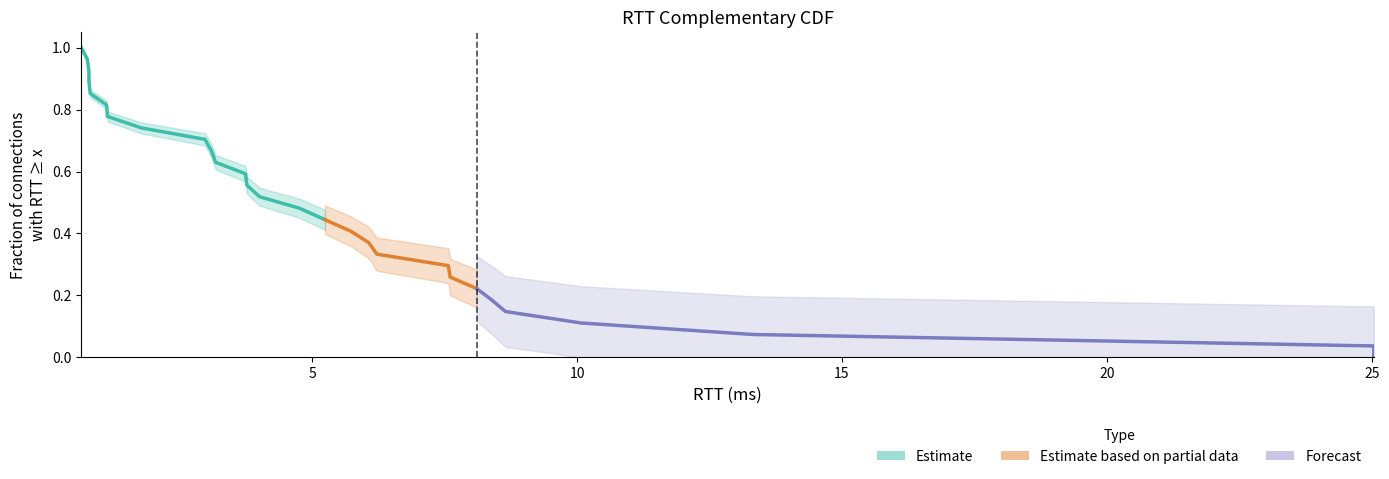

Reading left to right, list all the values displayed in this chart.

0=1.0	1=1.0	2=0.9	3=0.9	4=0.9	5=0.8	6=0.8	7=0.7	8=0.7	9=0.7	10=0.6	11=0.6	12=0.6	13=0.5	14=0.5	15=0.4	16=0.4	17=0.4	18=0.3	19=0.3	20=0.3	21=0.2	22=0.2	23=0.1	24=0.1	25=0.1	26=0.0	27=0.0